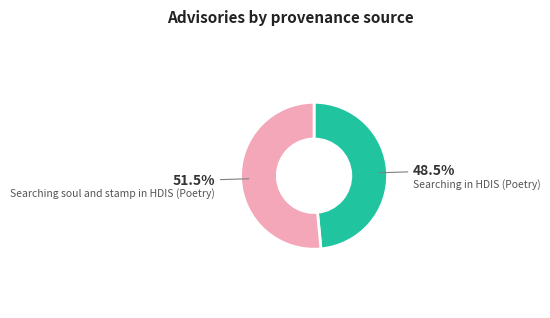

How many slices are in this pie chart?

2